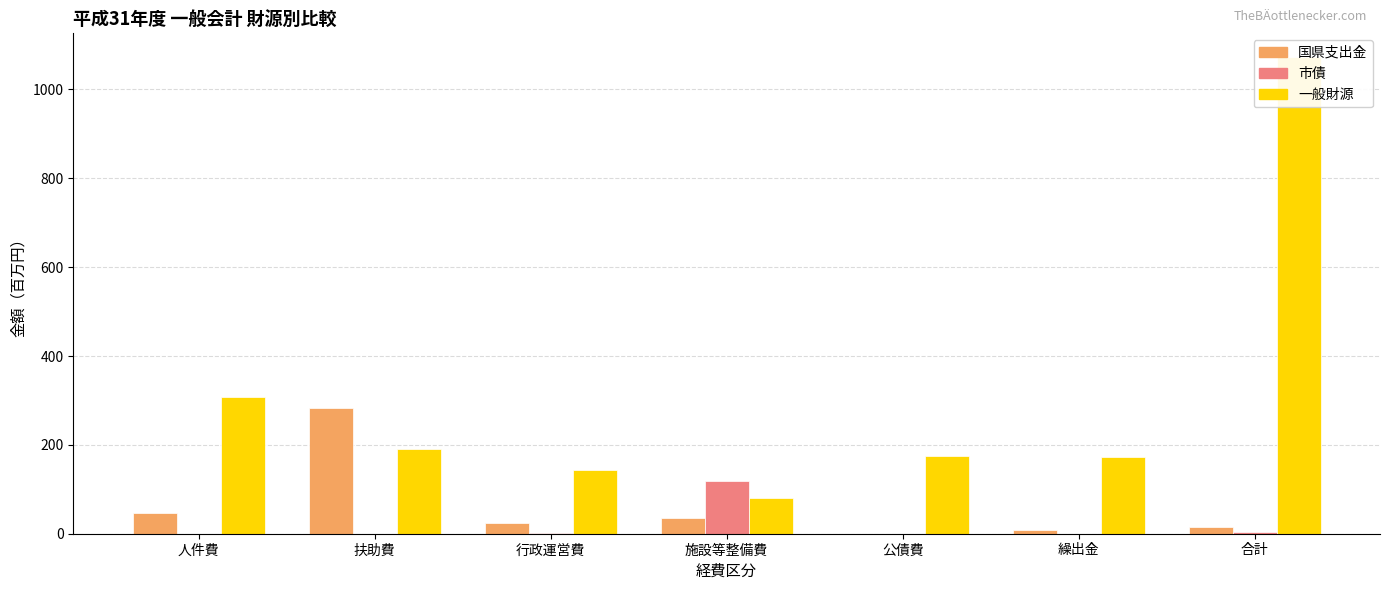

What is the label of the 5th bar from the right?

行政運営費